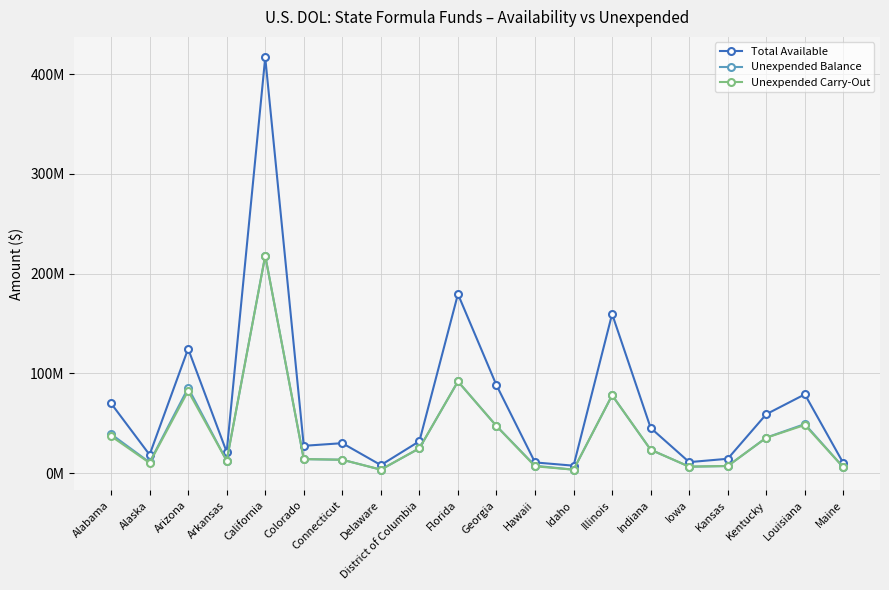

Reading left to right, what are all the values shown in this chart?

Total Available: Alabama=69909068	Alaska=18338713	Arizona=124605559	Arkansas=21079730	California=416559701	Colorado=27303422	Connecticut=29959993	Delaware=7980615	District of Columbia=31897287	Florida=179378390	Georgia=88036910	Hawaii=10663417	Idaho=7397330	Illinois=159461871	Indiana=45237722	Iowa=10968721	Kansas=14324443	Kentucky=59002928	Louisiana=78904192	Maine=9853285
Unexpended Balance: Alabama=39052964	Alaska=10704642	Arizona=85396255	Arkansas=12339107	California=217866182	Colorado=13981564	Connecticut=13356028	Delaware=3419710	District of Columbia=24821785	Florida=91854633	Georgia=47160575	Hawaii=7338103	Idaho=3393575	Illinois=77996014	Indiana=23382436	Iowa=6416417	Kansas=7055741	Kentucky=35528962	Louisiana=49128750	Maine=5683931
Unexpended Carry-Out: Alabama=37011618	Alaska=10157984	Arizona=82279525	Arkansas=12339107	California=217866182	Colorado=13981564	Connecticut=13356028	Delaware=3419710	District of Columbia=24821785	Florida=91854633	Georgia=47093787	Hawaii=6770847	Idaho=3393575	Illinois=77995459	Indiana=23366302	Iowa=6416417	Kansas=7055741	Kentucky=35401827	Louisiana=48203155	Maine=5683931